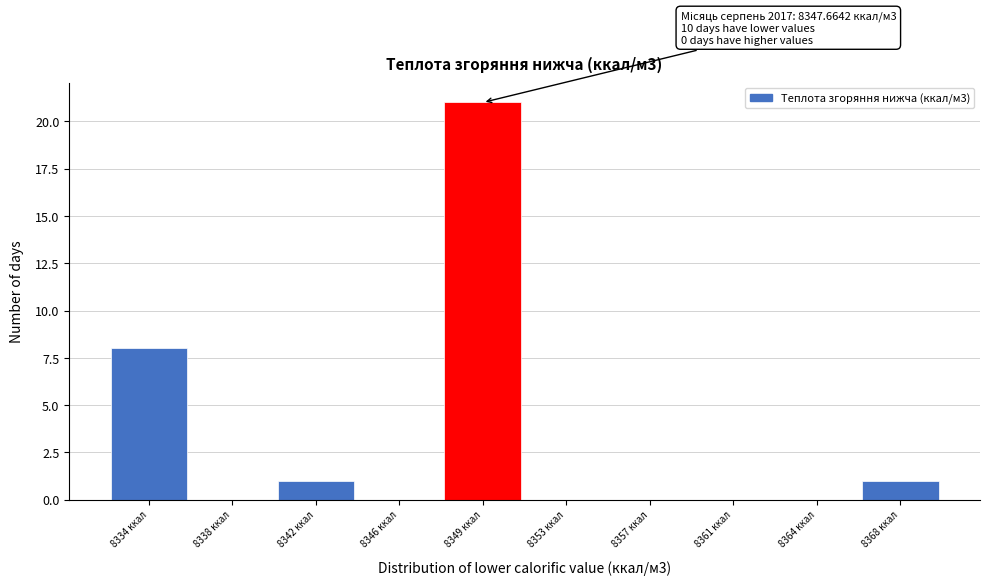

Reading right to left, what are all the values shown in this chart?

8368 ккал=1	8364 ккал=0	8361 ккал=0	8357 ккал=0	8353 ккал=0	8349 ккал=21	8346 ккал=0	8342 ккал=1	8338 ккал=0	8334 ккал=8